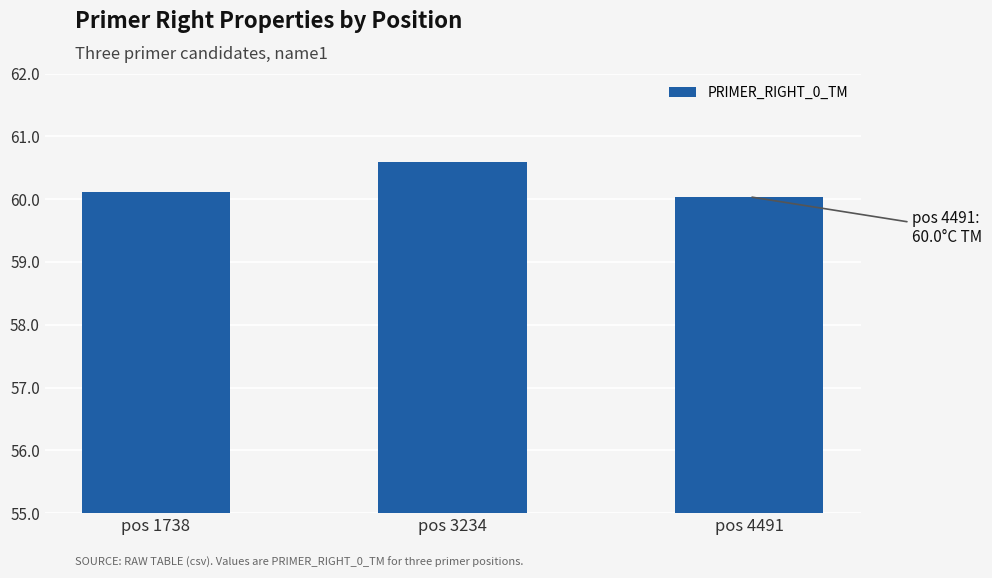

What is the sum of the values at pos 3234 and pos 1738?

120.7